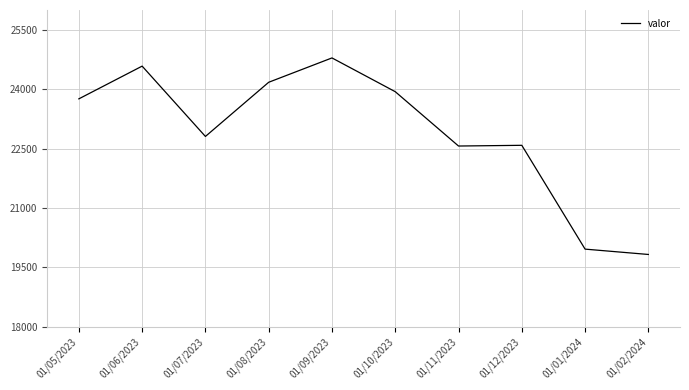

What is the difference between the second highest and minimum values?

4759